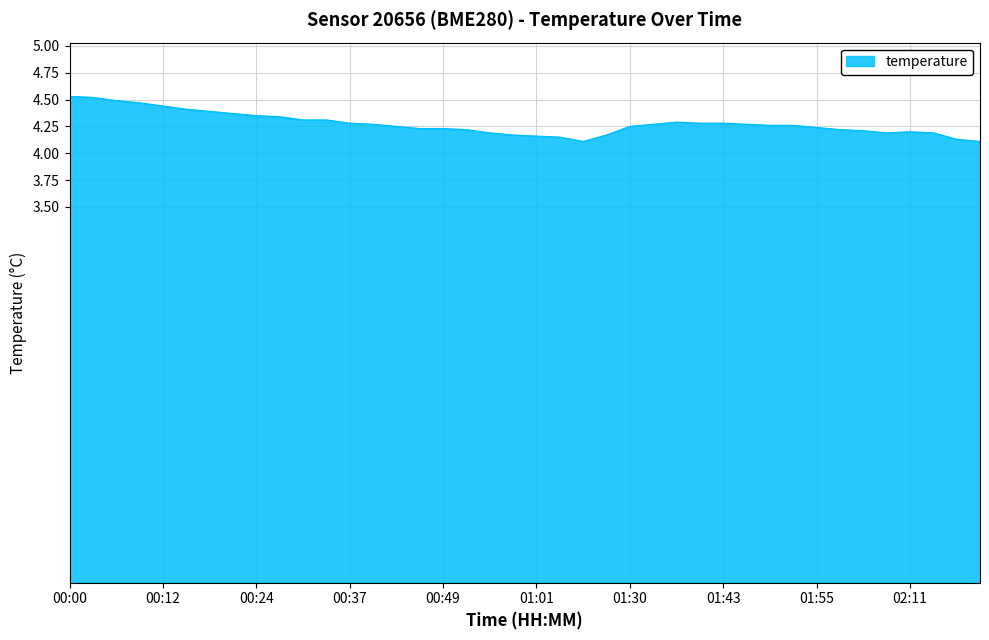

What is the greatest value displayed?

4.5